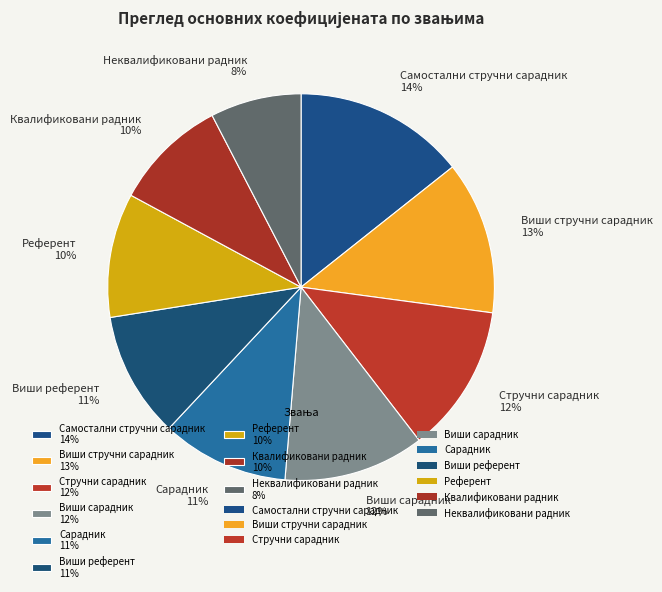

Approximately how many times larger is the value at Виши стручни сарадник compared to Сарадник?

1.2